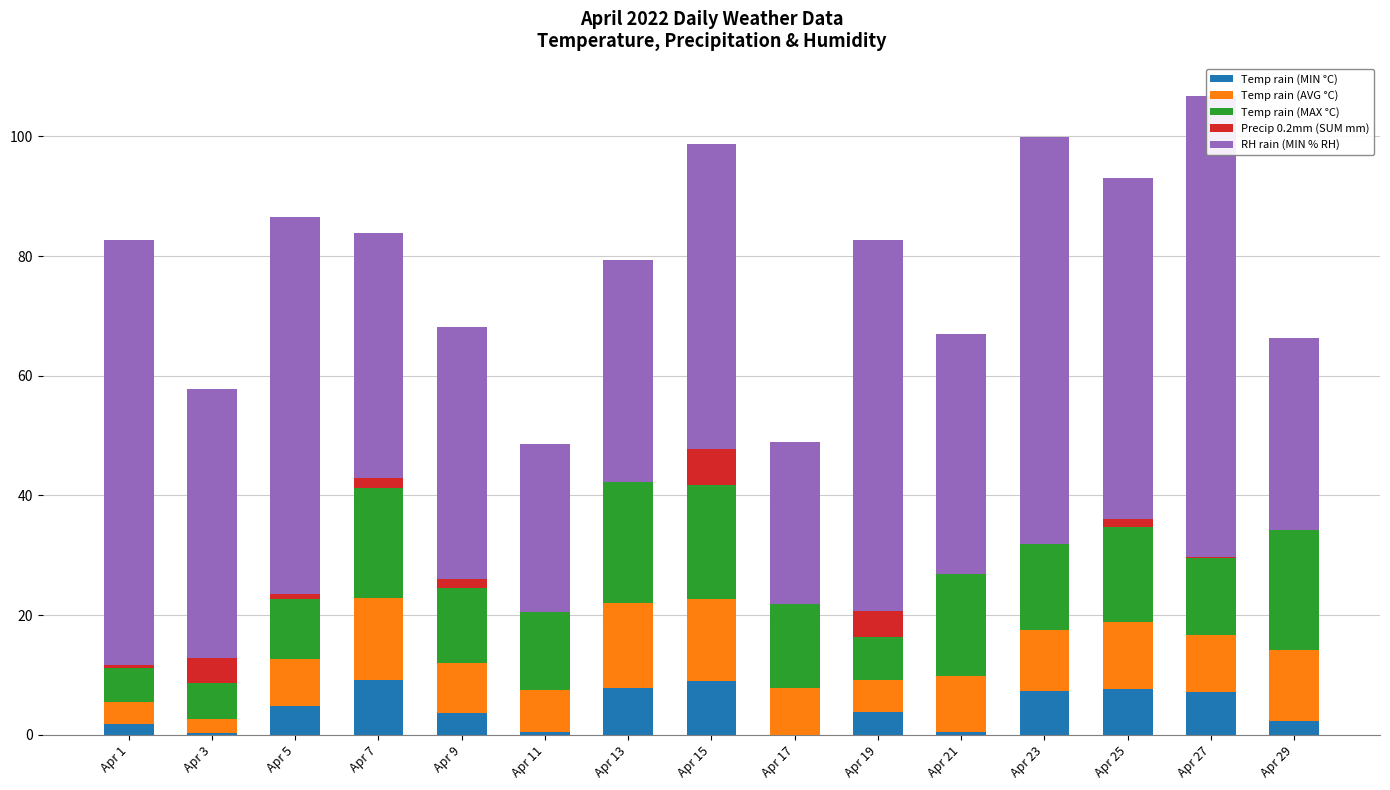

Which label corresponds to the smallest value in the chart?

Apr 17